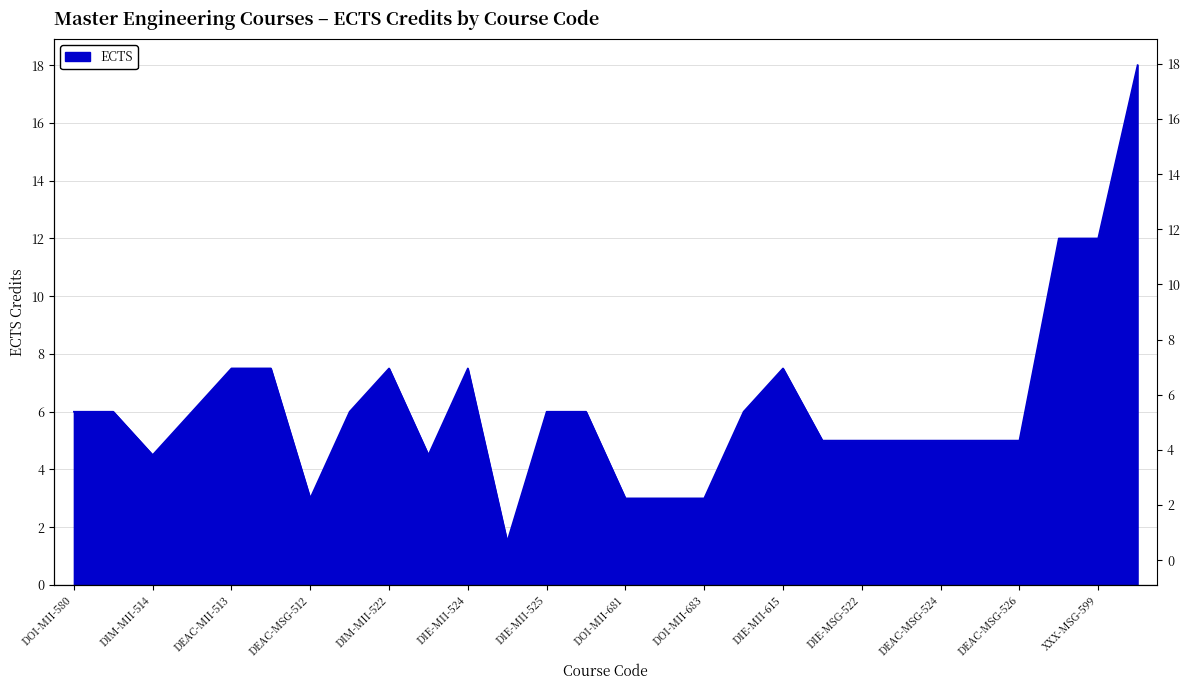

Reading right to left, what are all the values shown in this chart?

XXX-OPT-699=18.0	XXX-MSG-599=12.0	XXX-MII-670=12.0	DEAC-MSG-526=5.0	DIE-MSG-525=5.0	DEAC-MSG-524=5.0	DTC-MSG-523=5.0	DIE-MSG-522=5.0	DEAC-MSG-521=5.0	DIE-MII-615=7.5	DOI-MII-625=6.0	DOI-MII-683=3.0	DOI-MII-682=3.0	DOI-MII-681=3.0	DOI-MII-680=6.0	DIE-MII-525=6.0	DIE-MSG-518=1.5	DIE-MII-524=7.5	DIM-MII-523=4.5	DIM-MII-522=7.5	DEAC-MII-521=6.0	DEAC-MSG-512=3.0	DEAC-MSG-515=7.5	DEAC-MII-513=7.5	DIE-MII-512=6.0	DIM-MII-514=4.5	DIM-MII-515=6.0	DOI-MII-580=6.0